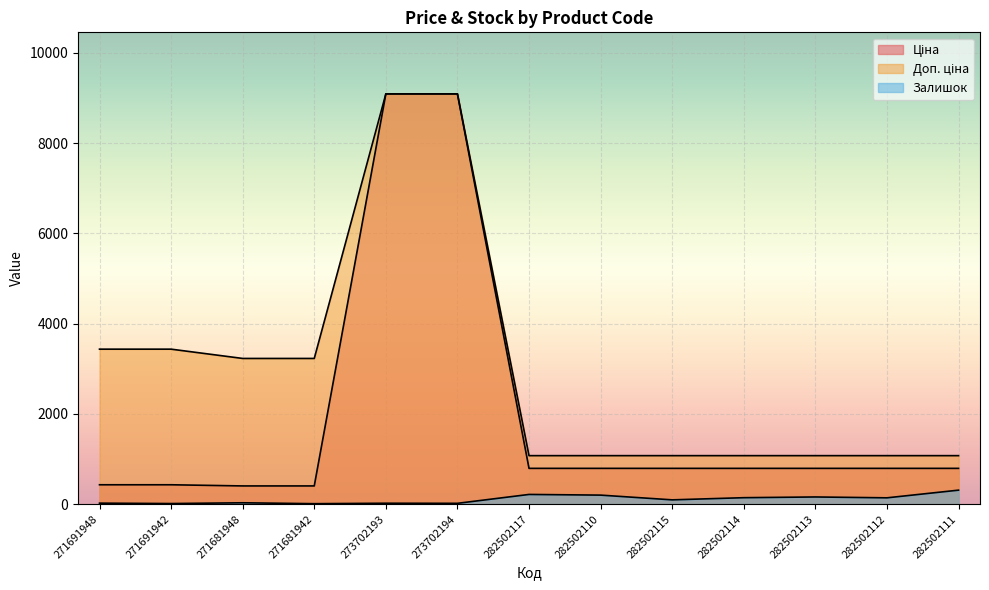

Reading right to left, what are all the values shown in this chart?

Ціна: 793.0	793.0	793.0	793.0	793.0	793.0	793.0	9092.0	9092.0	403.6	403.6	429.3	429.3
Доп. ціна: 1074.6	1074.6	1074.6	1074.6	1074.6	1074.6	1074.6	9092.0	9092.0	3228.8	3228.8	3434.6	3434.6
Залишок: 310.0	140.0	159.0	143.0	95.0	200.0	215.0	18.0	20.0	10.0	30.0	13.0	22.0